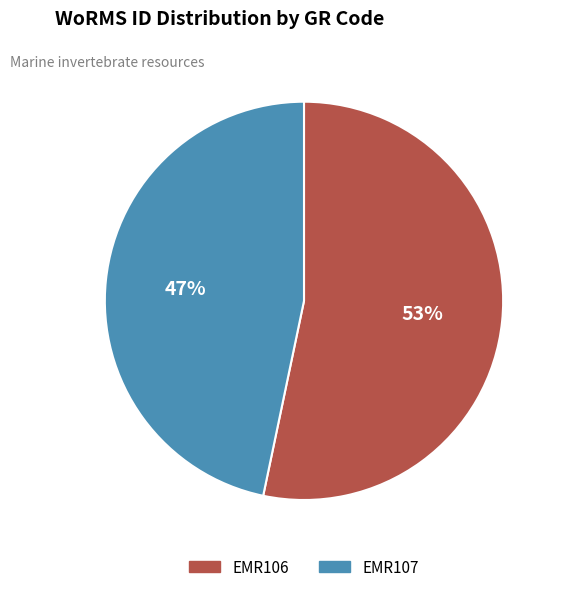

To the nearest percent, what is the combined percentage of EMR106 and EMR107?

100%